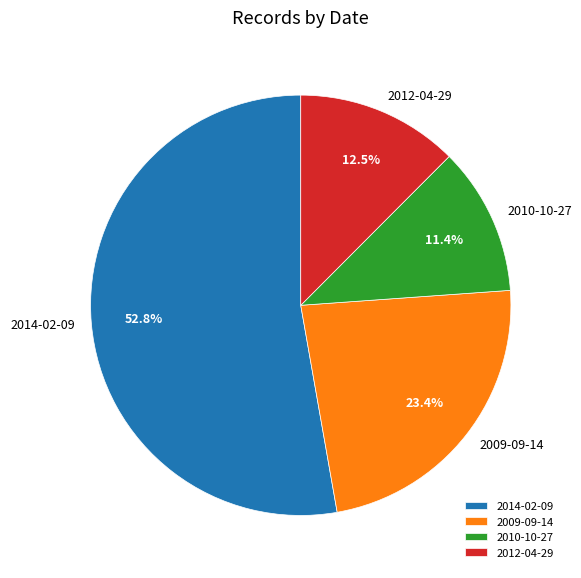

To the nearest percent, what portion does 2010-10-27 represent?

11%